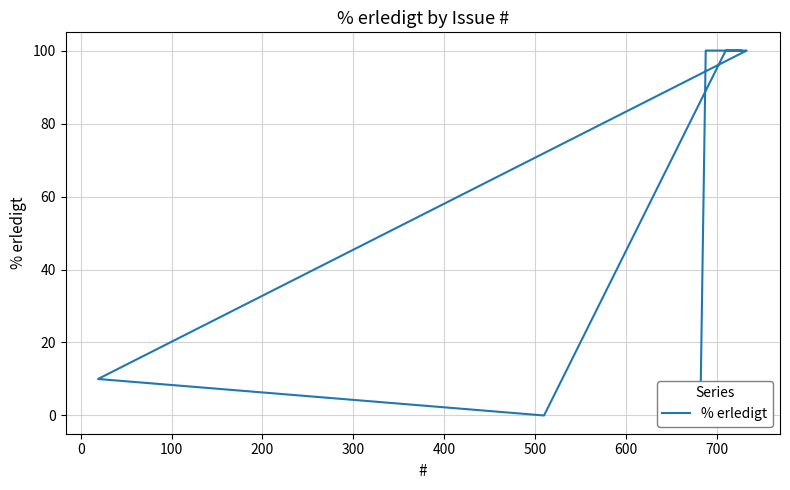

What is the maximum value shown in the chart?

100